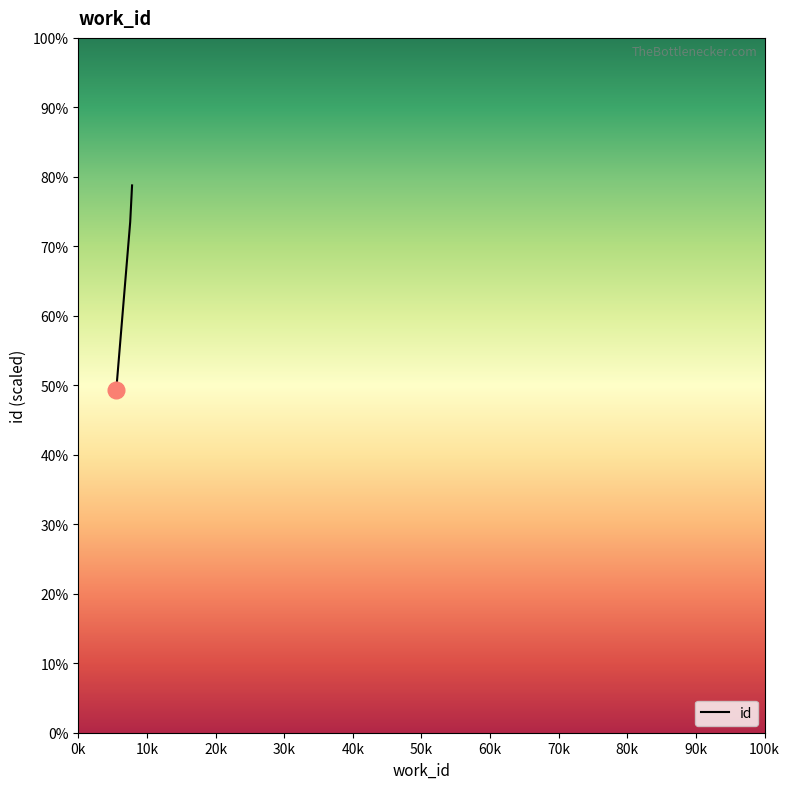

What is the minimum value shown in the chart?

49.4